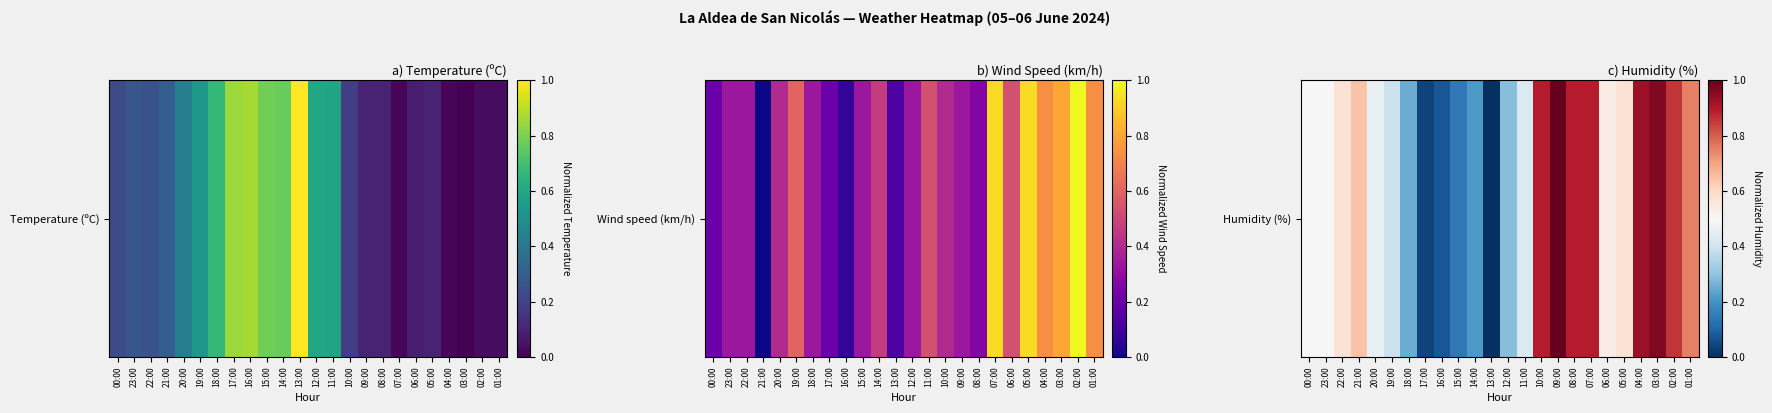

Which label corresponds to the smallest value in the chart?

13:00